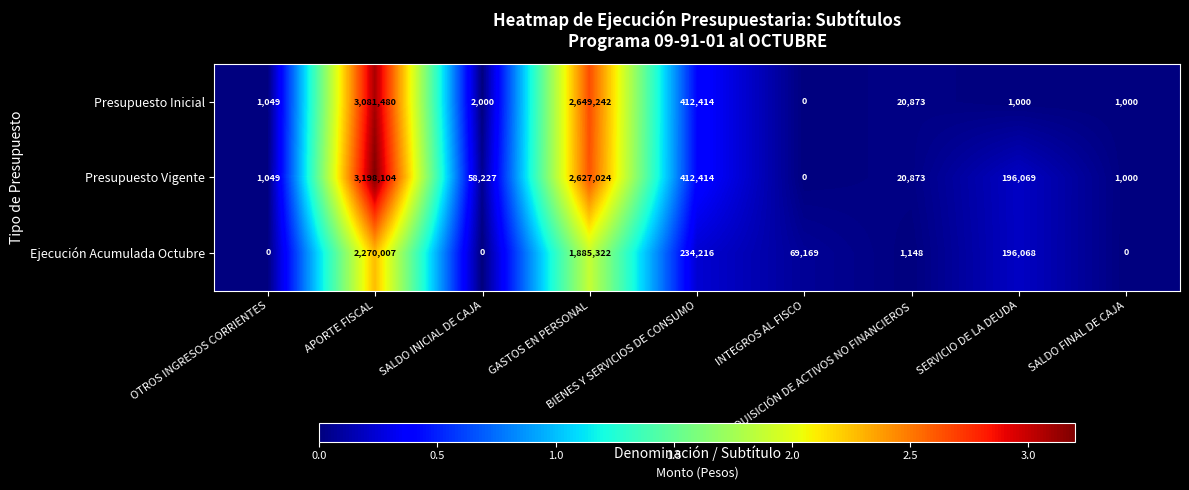

What is the maximum value shown in the chart?

3198104